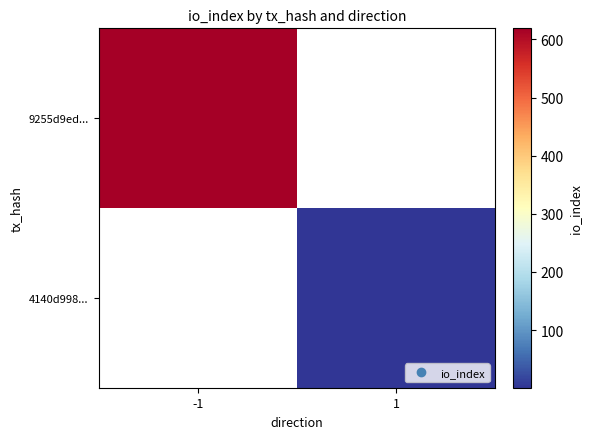

Rank the series by their average value, from highest to lowest.

9255d9ed..., 4140d998...